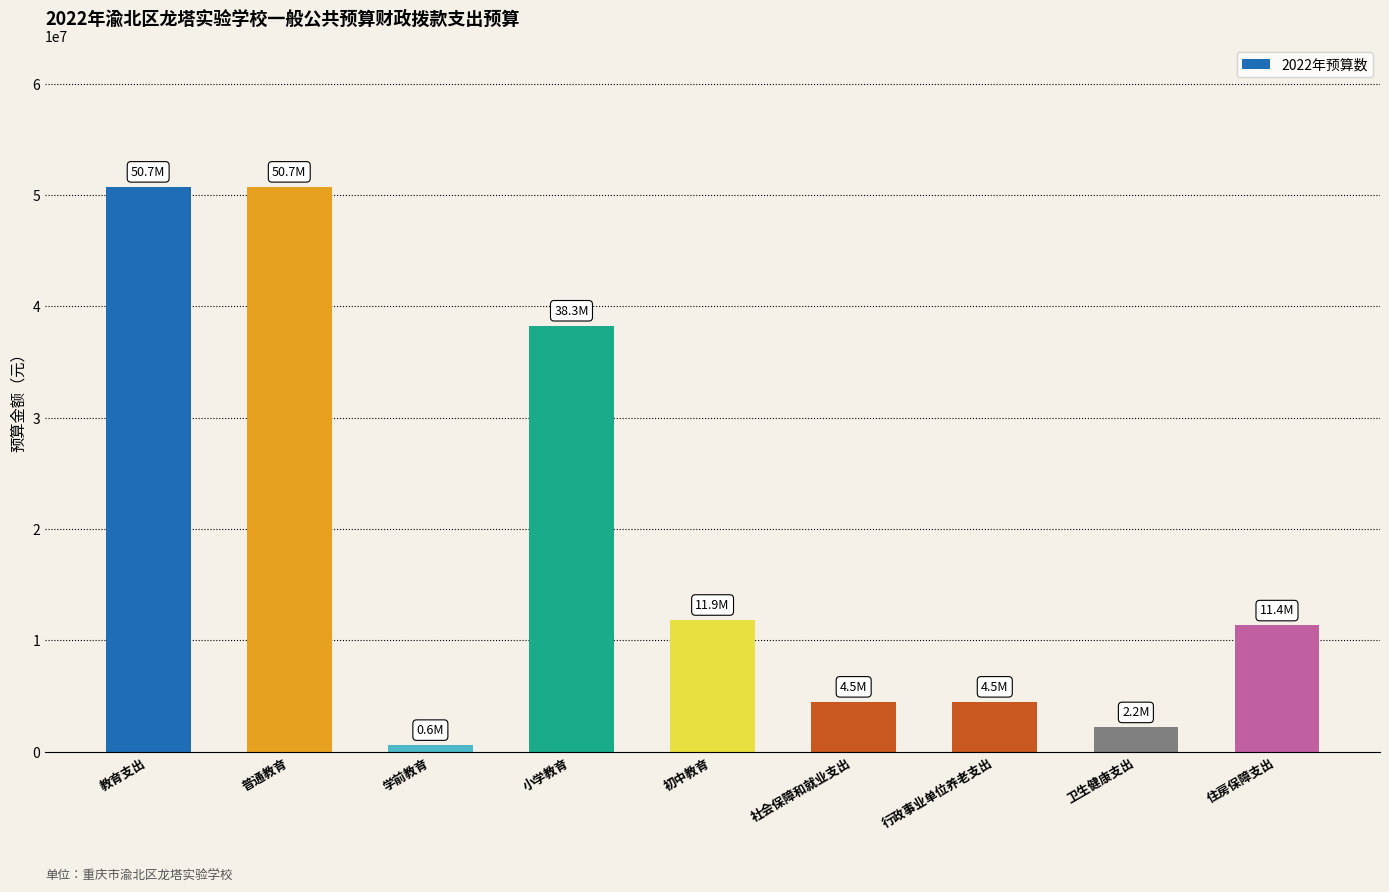

What is the value of the 4th bar from the left?

38277284.4